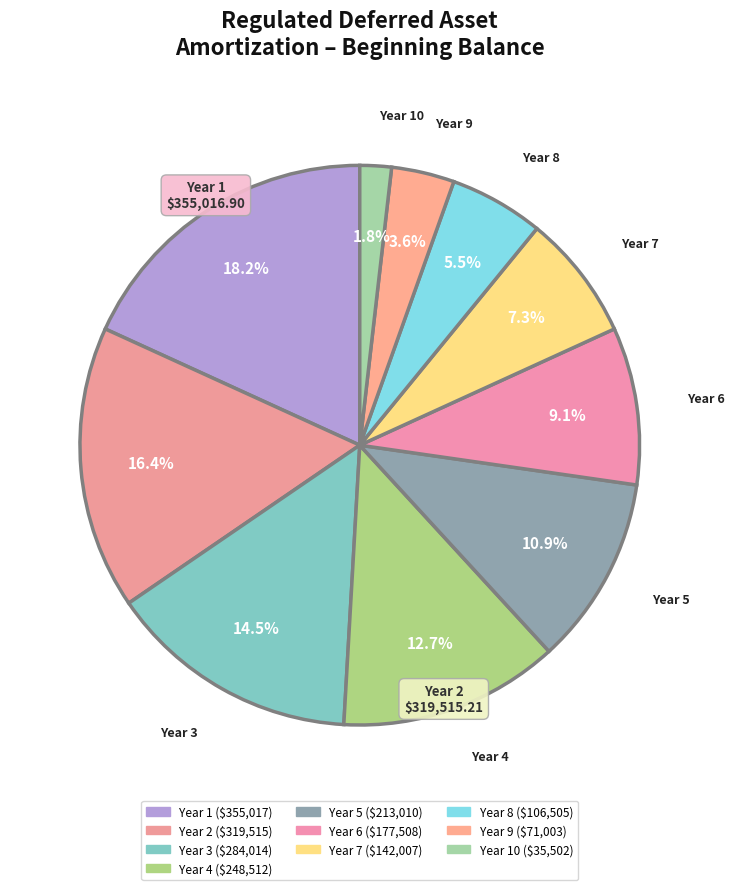

How many slices are in this pie chart?

10